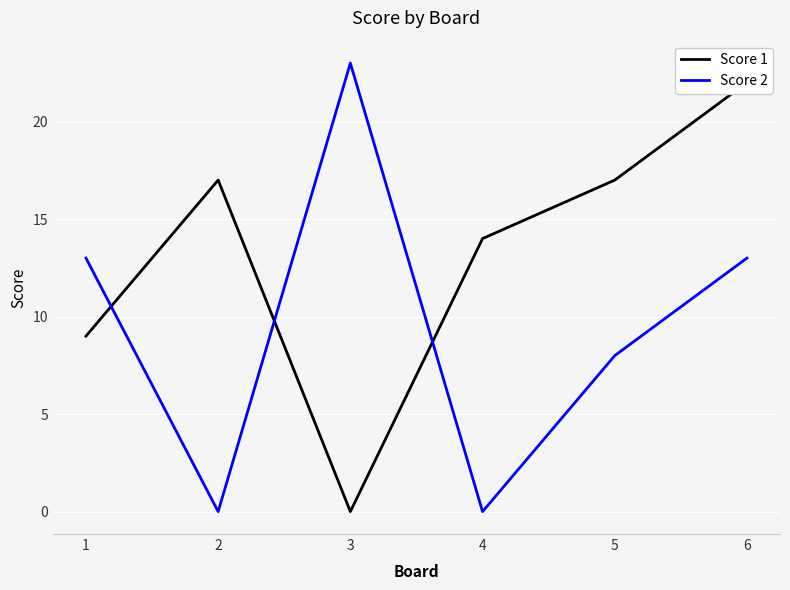

Is this an area chart (filled region under the line)?

No